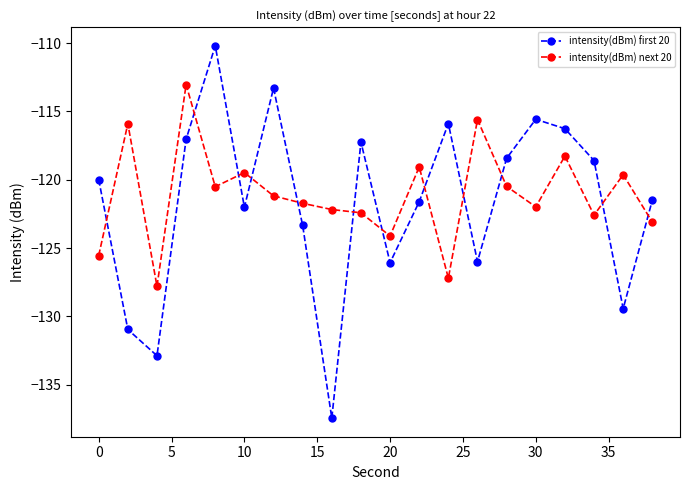

True or false: intensity(dBm) first 20 has more than 2 interior local peaks.

True